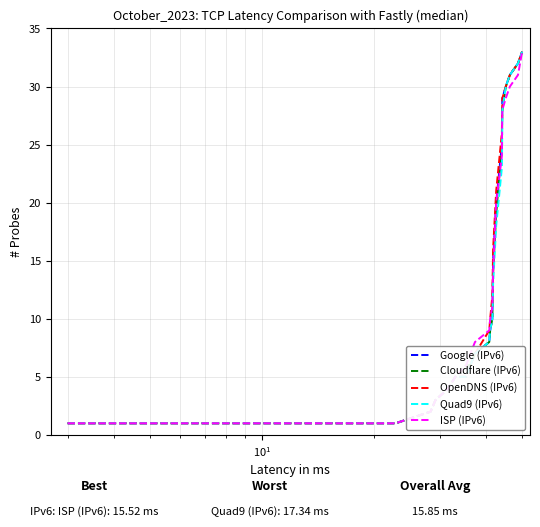

What is the greatest value displayed?

33